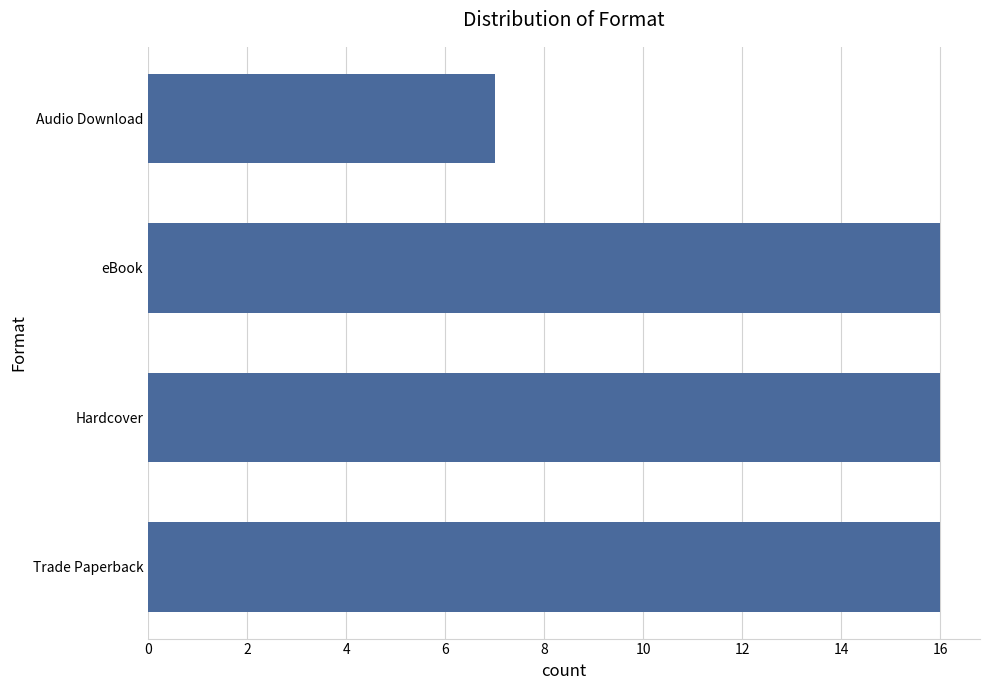

Which has a higher value, eBook or Audio Download?

eBook